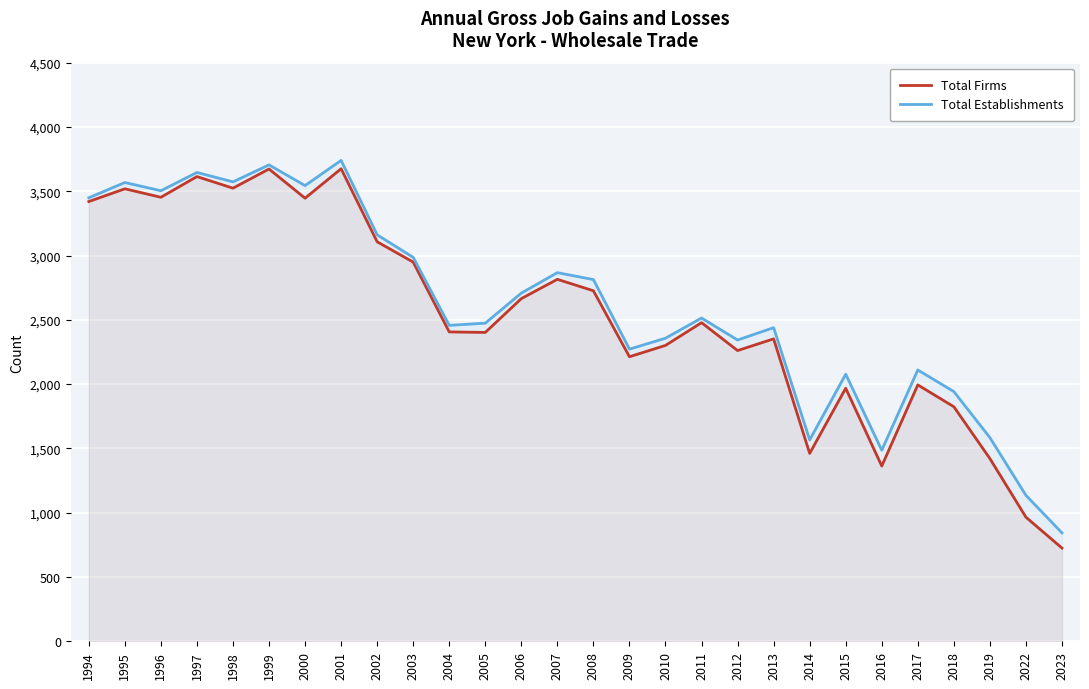

Which series has the largest range (max minus min)?

Total Firms